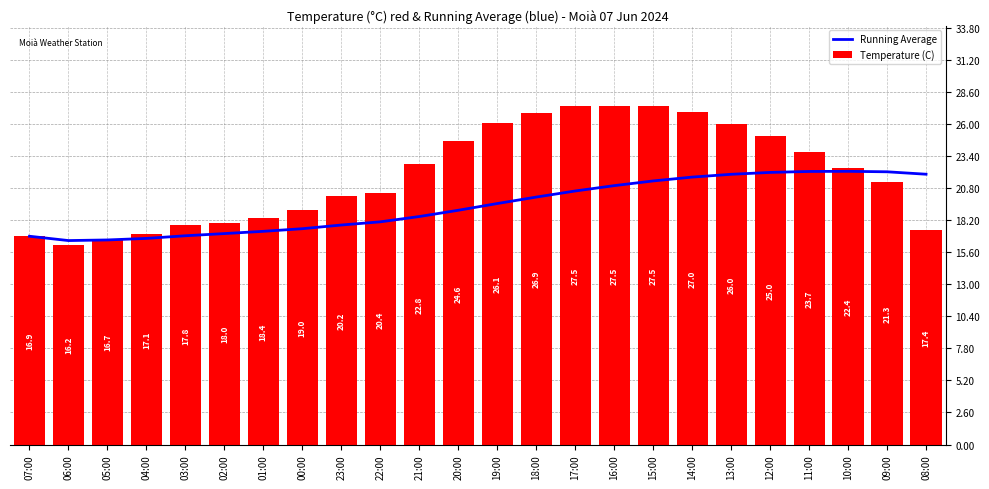

Is it true that Temperature (C) equals 27.5 at 17:00?

True